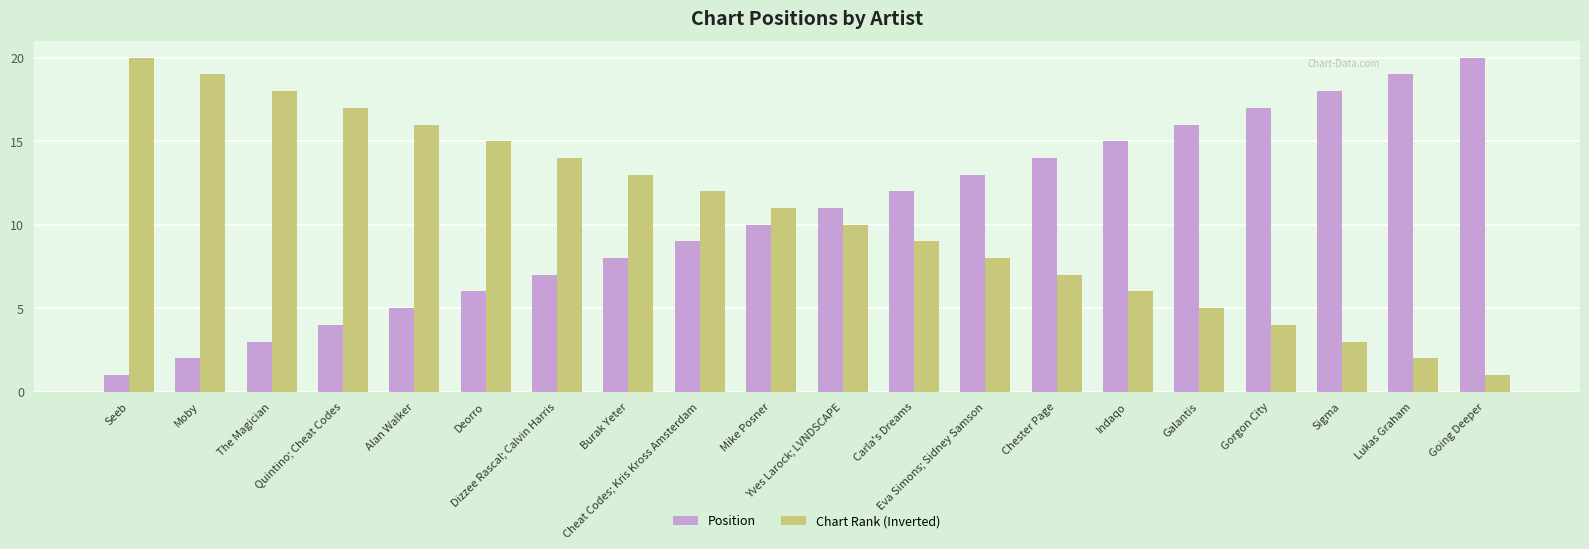

Are the bars horizontal?

No